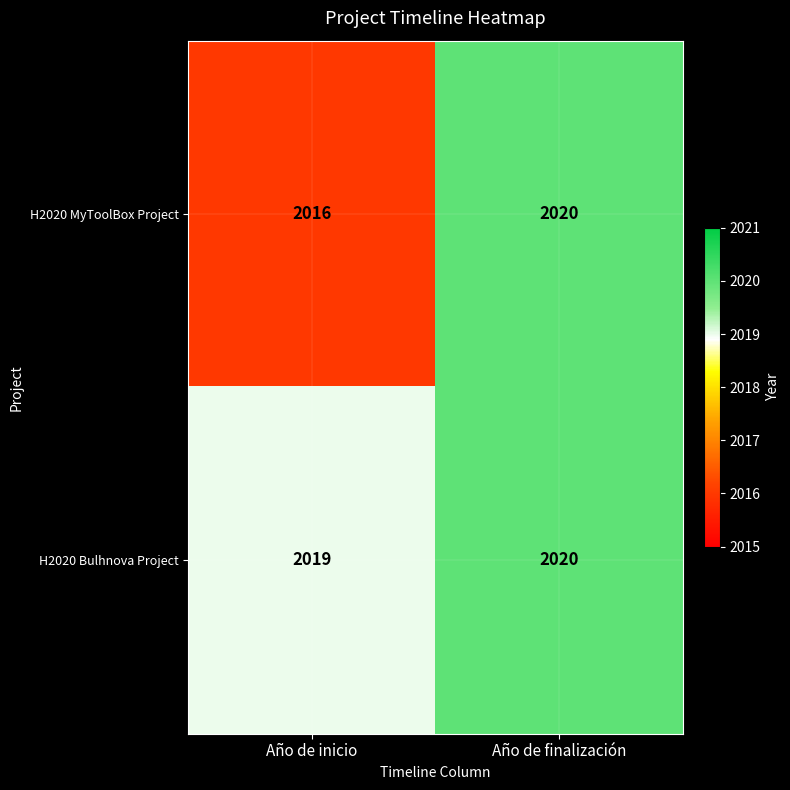

Read the H2020 Bulhnova Project value at Año de inicio.

2019